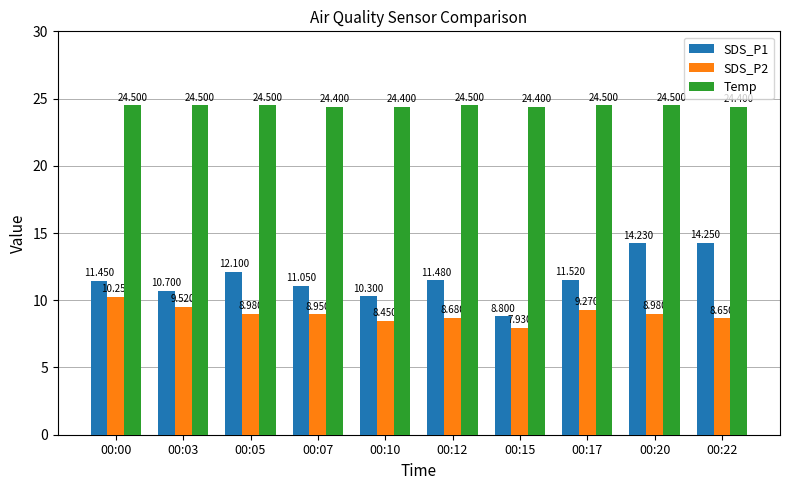

Count the Temp values in the range 24 to 25.

10